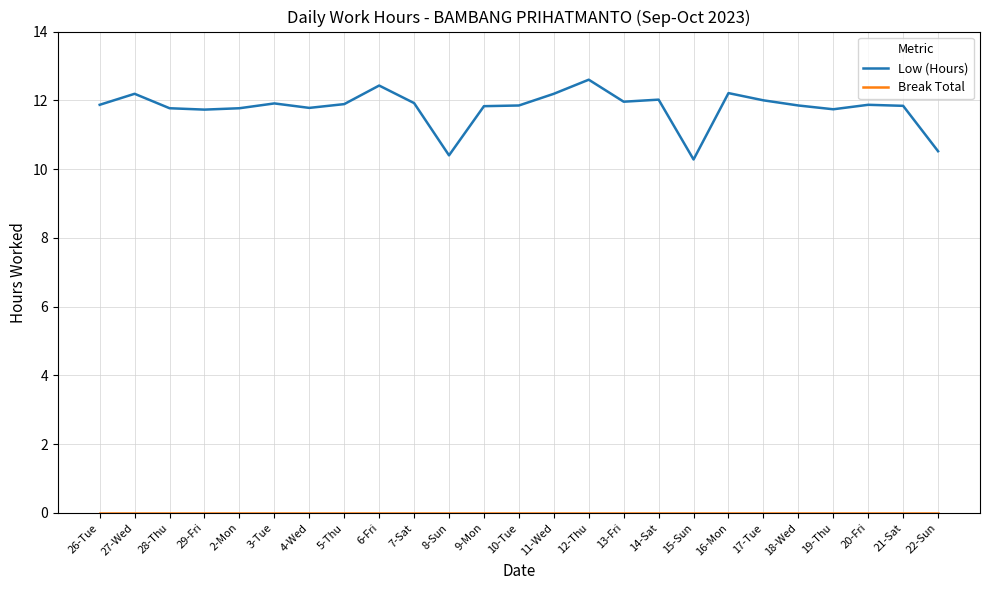

What is the minimum value for Low (Hours)?

10.3